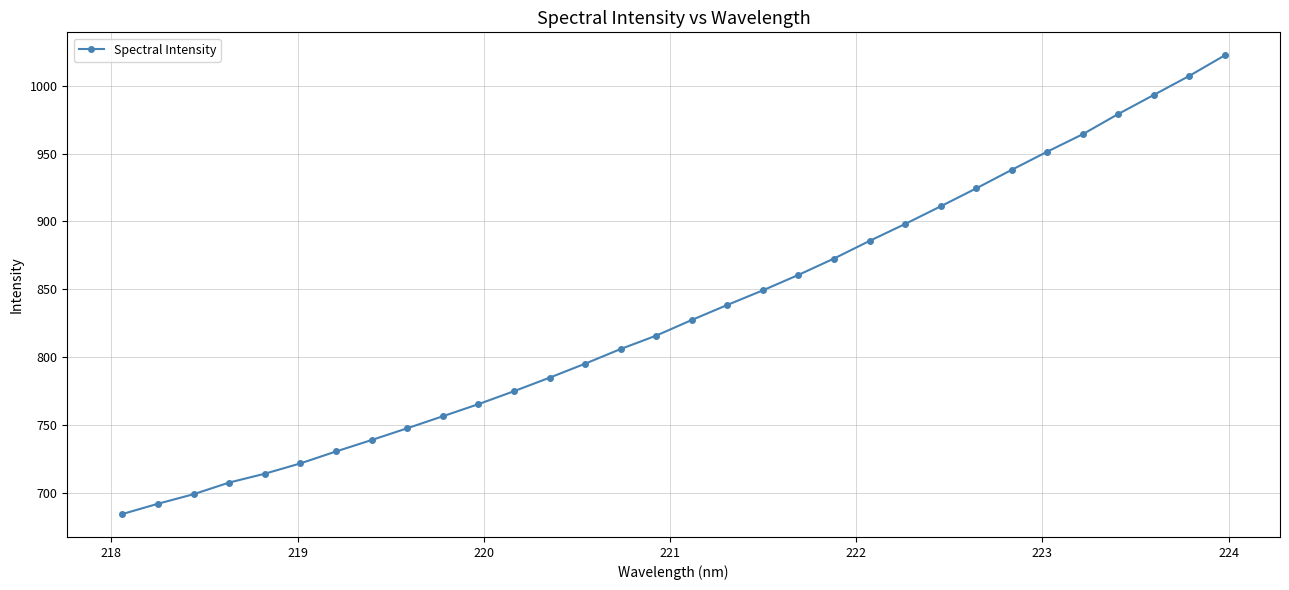

What is the value of the 31st point from the left?

1007.3